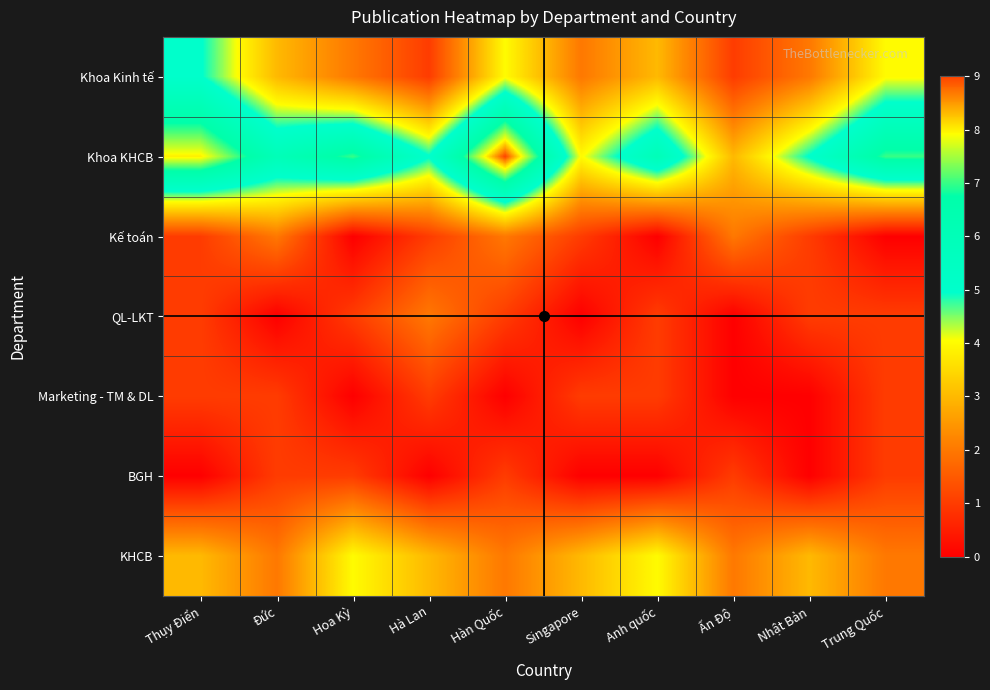

Which series has the largest range (max minus min)?

Khoa KHCB